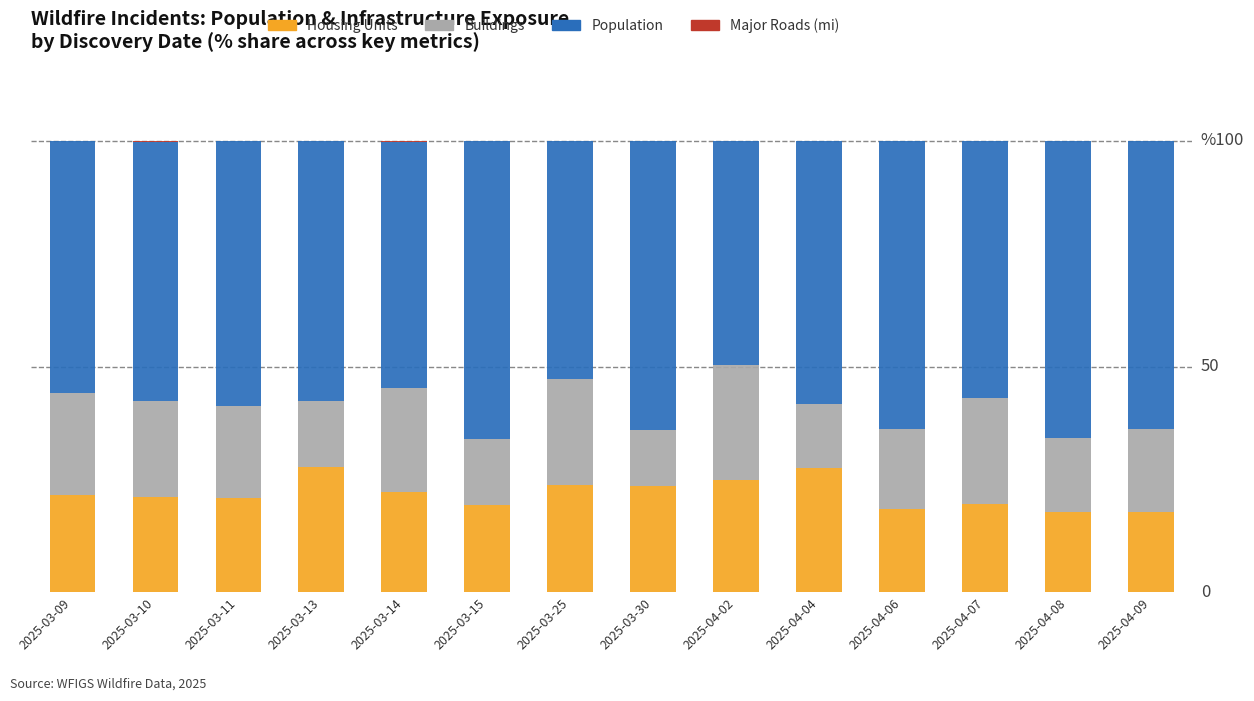

Where does the Housing Units series first go above 21?

2025-03-09